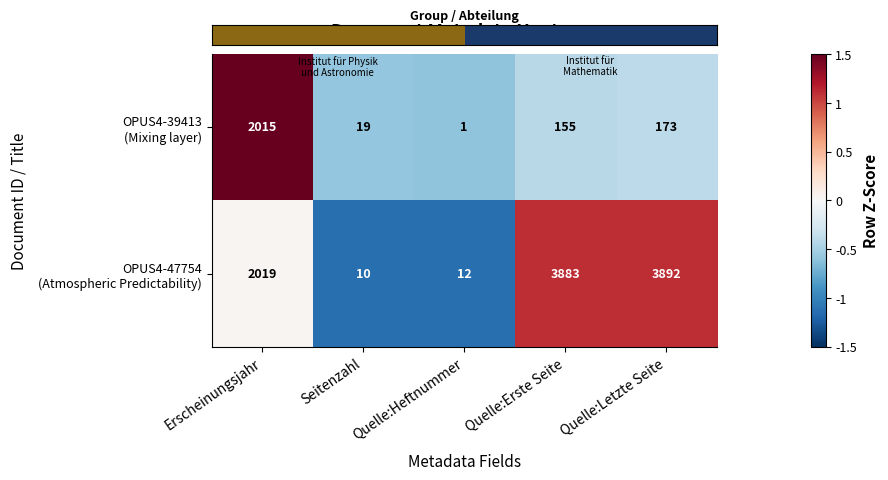

What is the difference between the highest and lowest values at Seitenzahl?

9